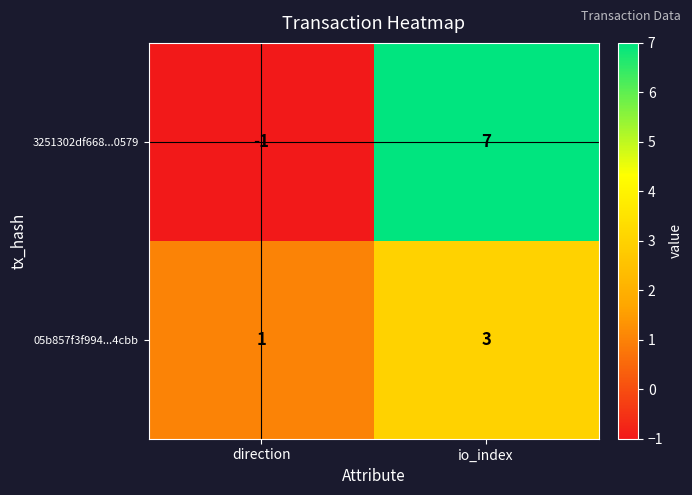

Which series has the largest range (max minus min)?

3251302df668...0579